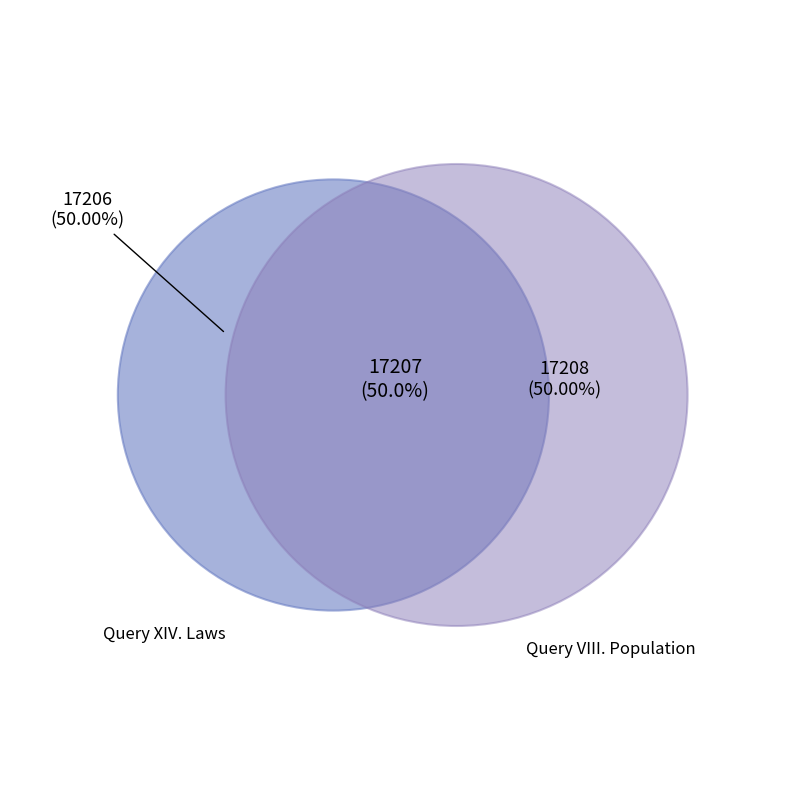

Rank the categories by value from lowest to highest.

Query XIV. Laws, Query VIII. Population